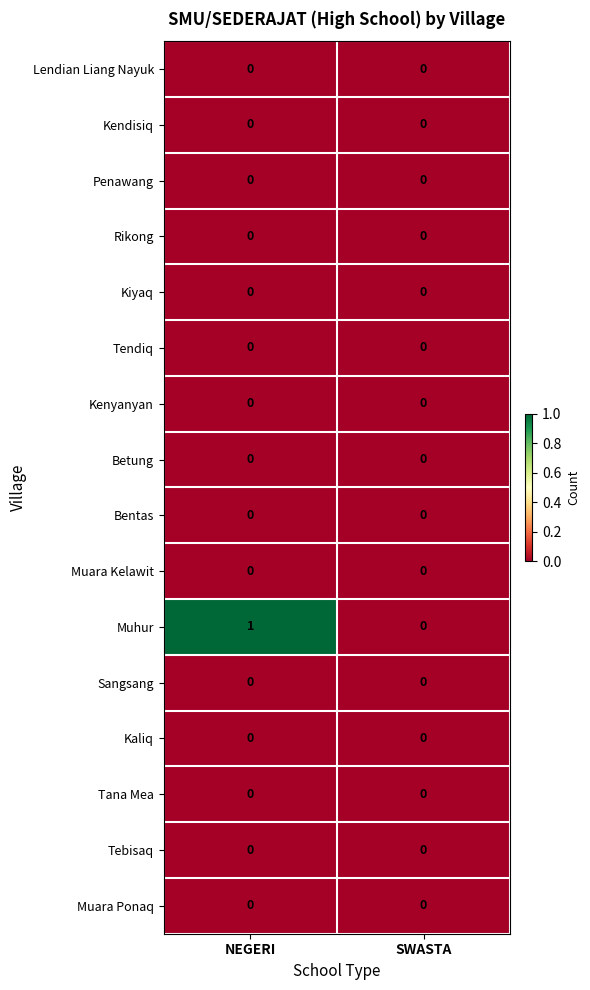

What is the greatest value displayed?

1